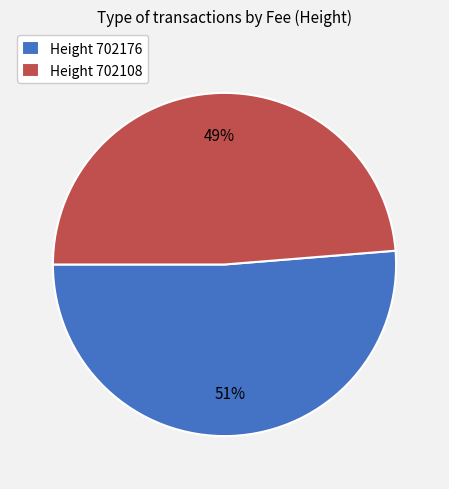

What is the majority slice?

Height 702176